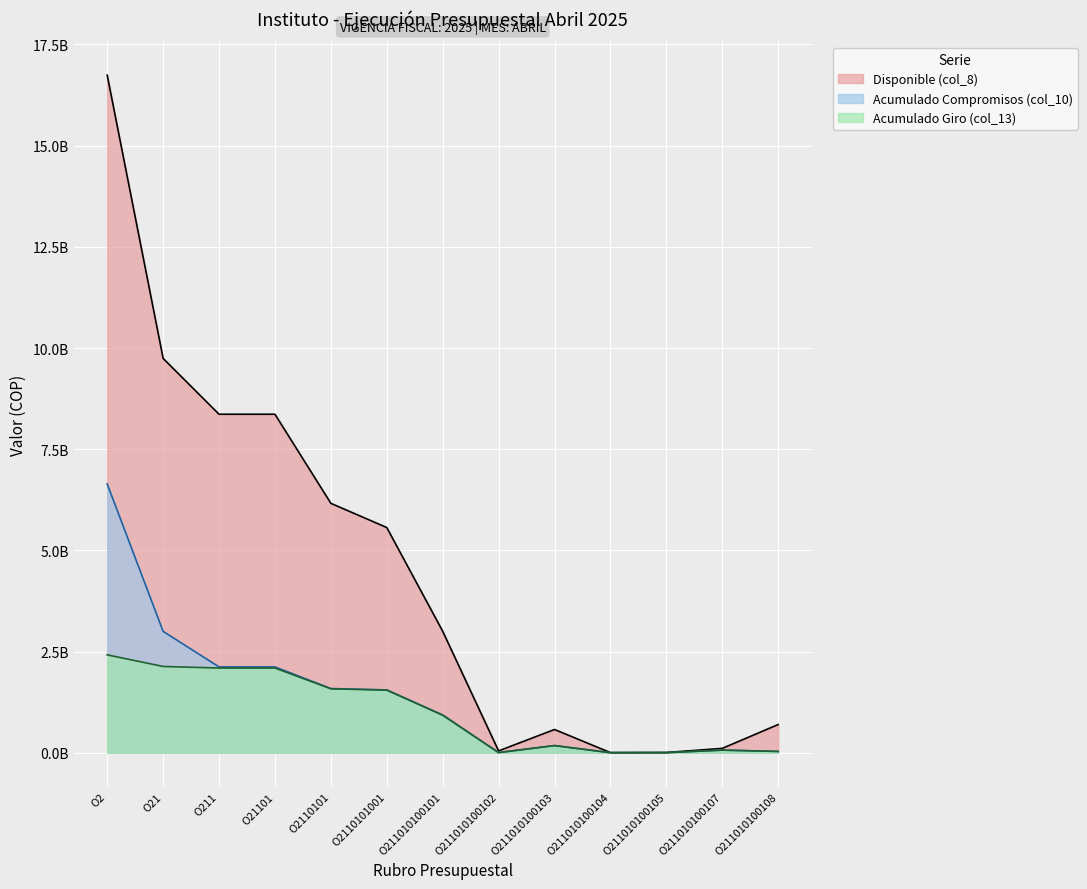

Which series changed the most between O21101 and O211010100108?

Disponible (col_8)